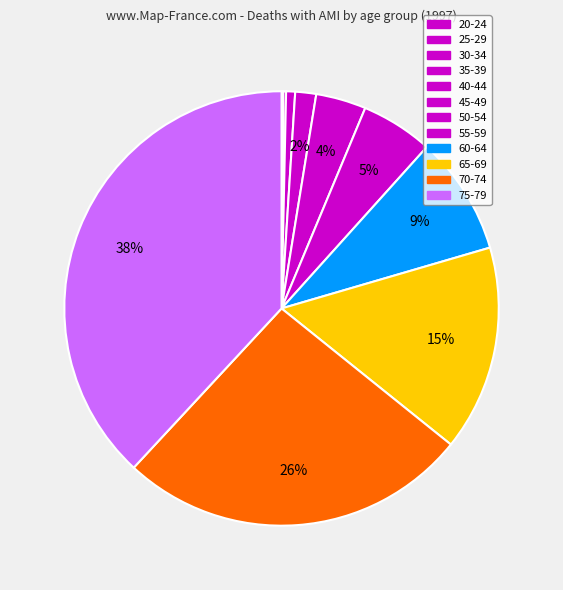

Combined, do 25-29 and 75-79 account for over 50%?

No